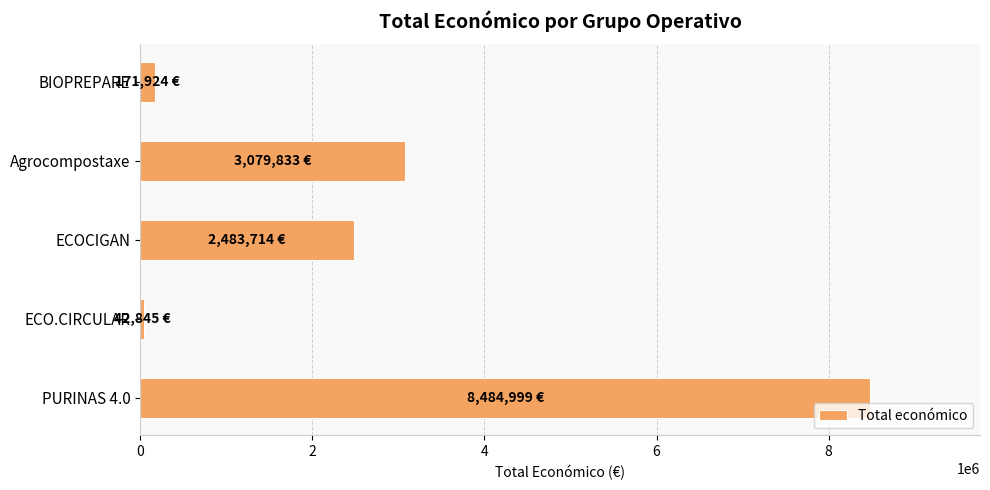

List the labels in order of value, largest first.

PURINAS 4.0, Agrocompostaxe, ECOCIGAN, BIOPREPARE, ECO.CIRCULAR